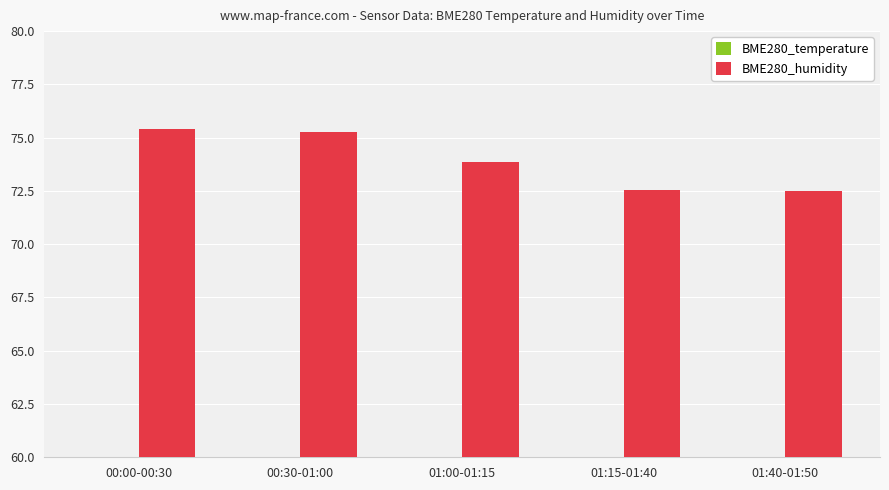

Reading left to right, transcribe all the data shown in this chart.

BME280_temperature: 13.1	12.9	12.5	11.5	11.2
BME280_humidity: 75.4	75.3	73.8	72.5	72.5